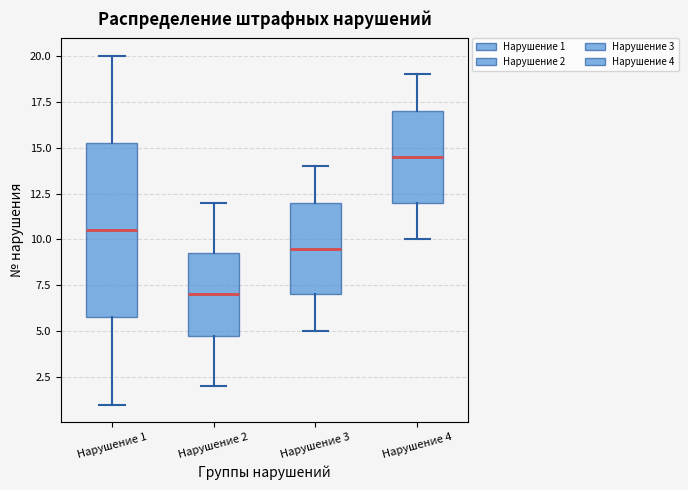

Comparing the boxes themselves (not the whiskers), which one is the tallest?

Нарушение 1